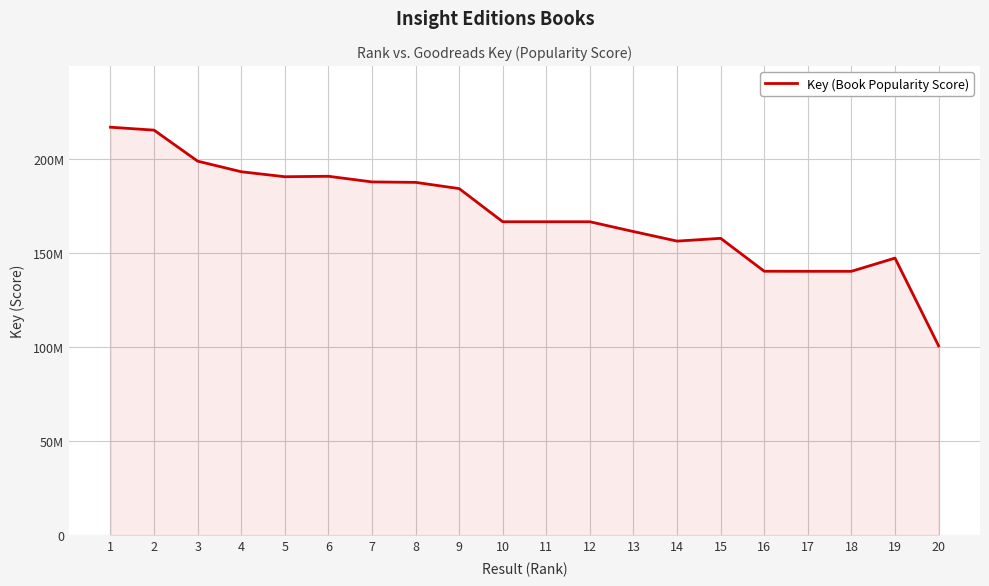

List the labels in order of value, largest first.

1, 2, 3, 4, 6, 5, 7, 8, 9, 10, 12, 11, 13, 15, 14, 19, 16, 17, 18, 20